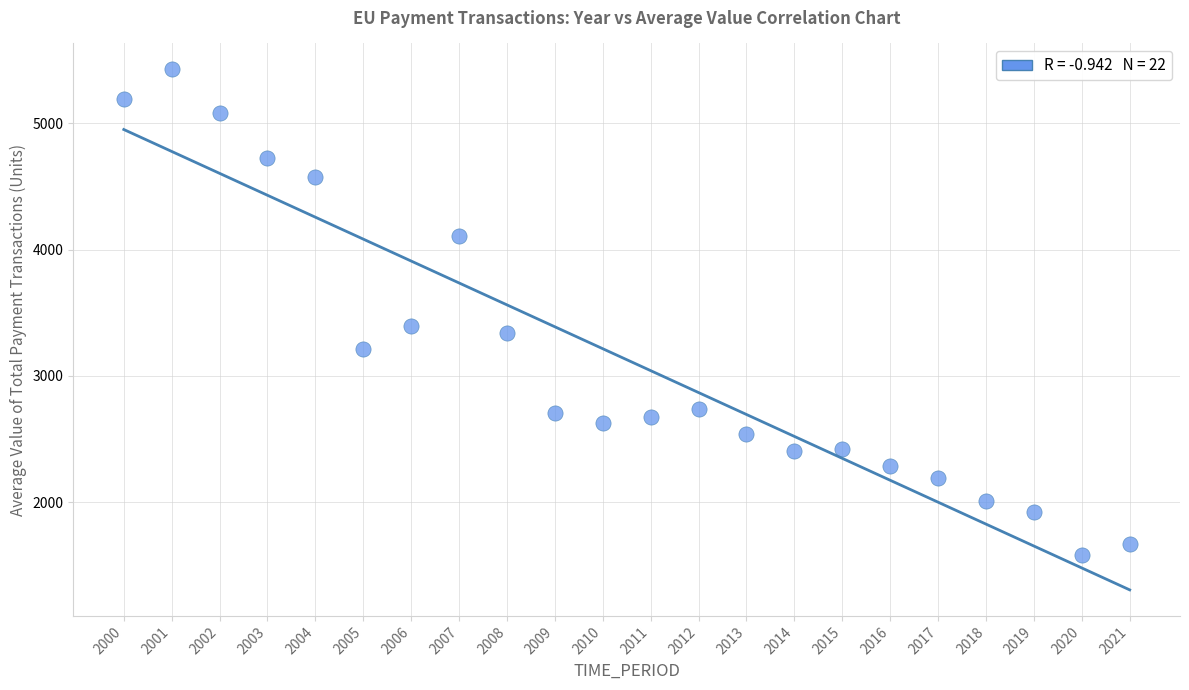

What is the range of Y values (max minus min)?

3848.1